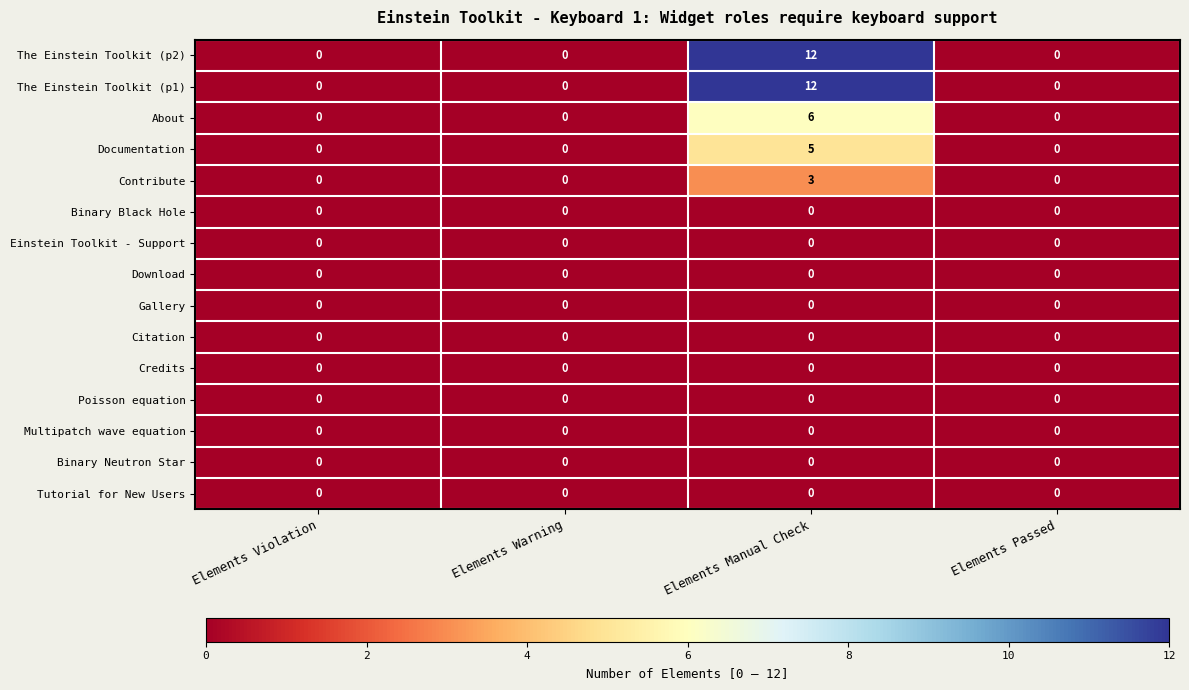

At which category is the sum across all series the highest?

Elements Manual Check